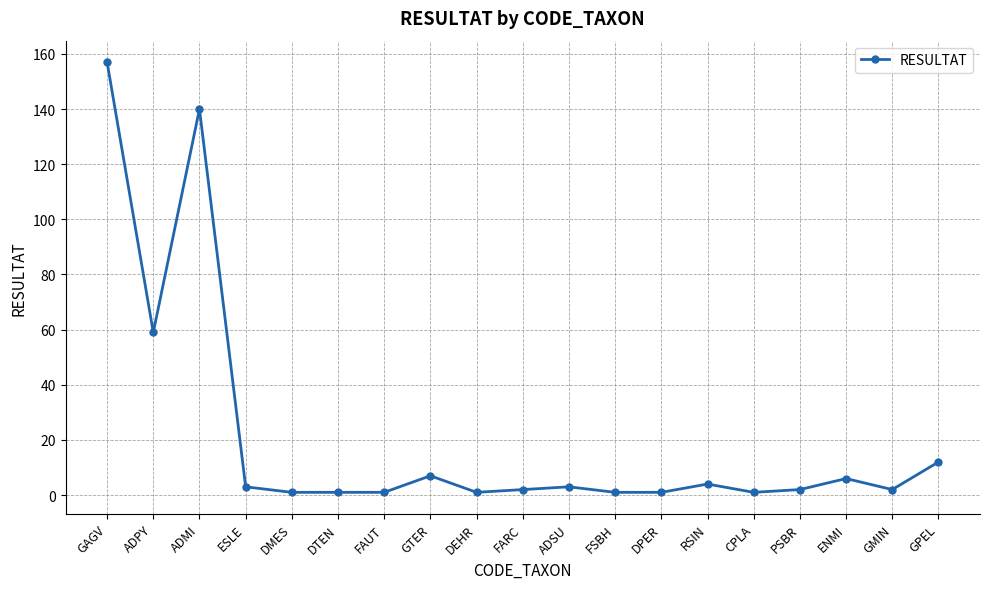

What is the greatest value displayed?

157